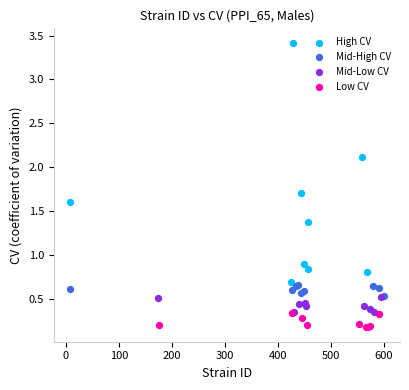

Which series reaches the minimum Y coordinate?

Low CV